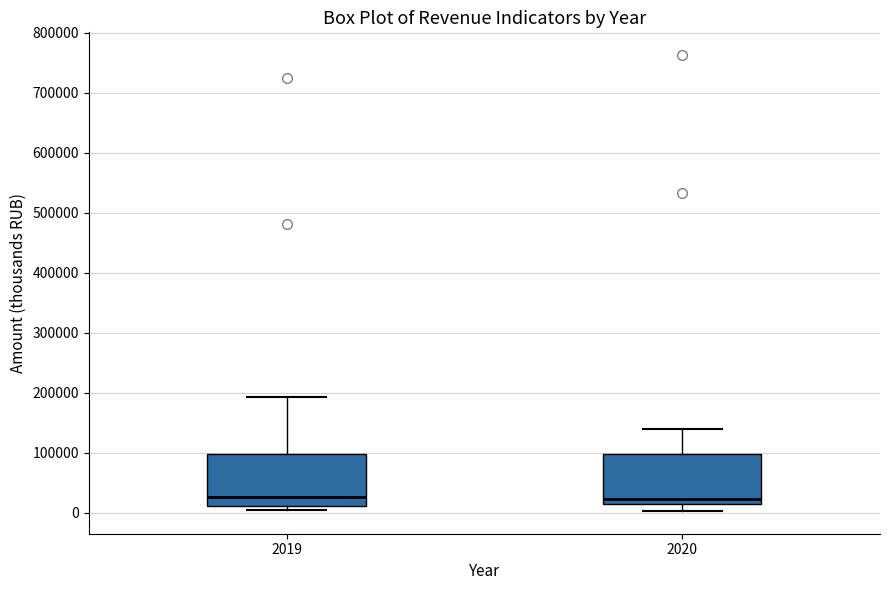

Where is the lower edge of the box at x = 2019 on the y-axis? The values are not printed on the chart, so give them approximately, as read against the axis.

10000